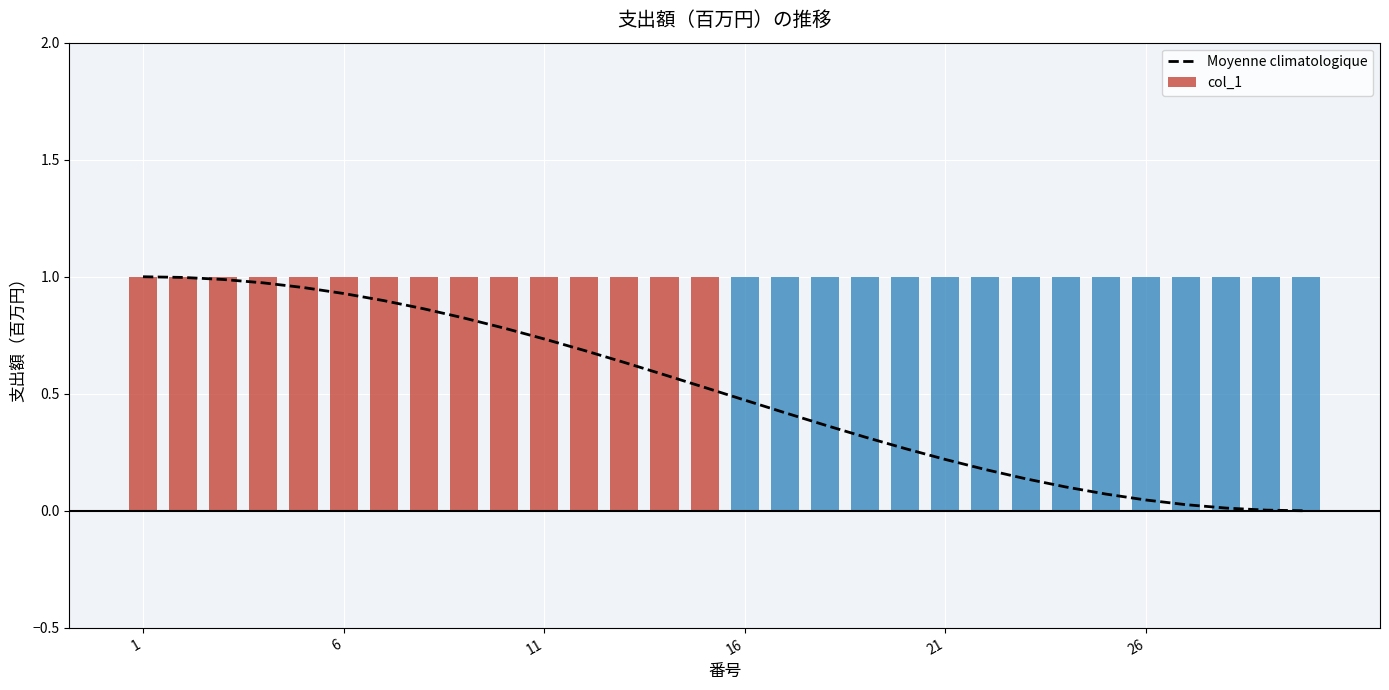

Count the number of values greater than 0.

29